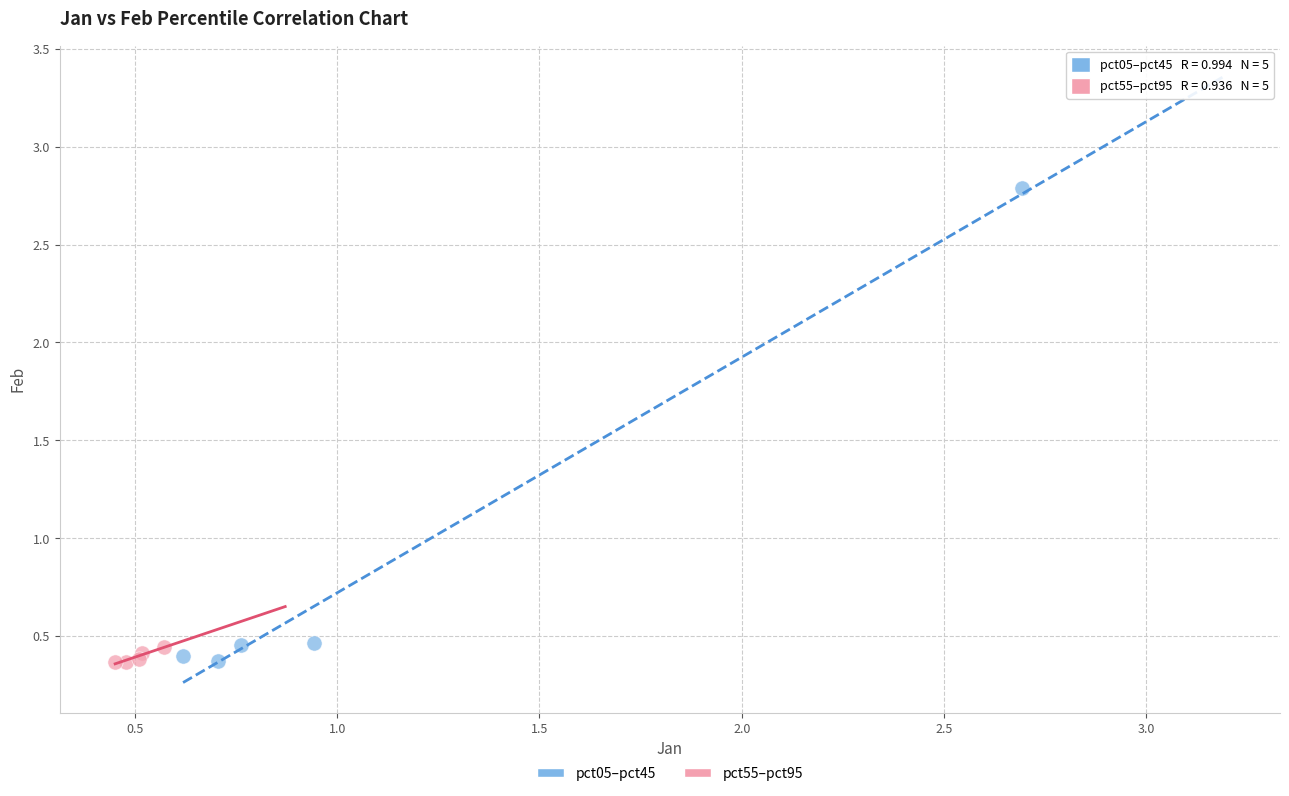

Which series has the largest Y range (max minus min)?

pct05–pct45